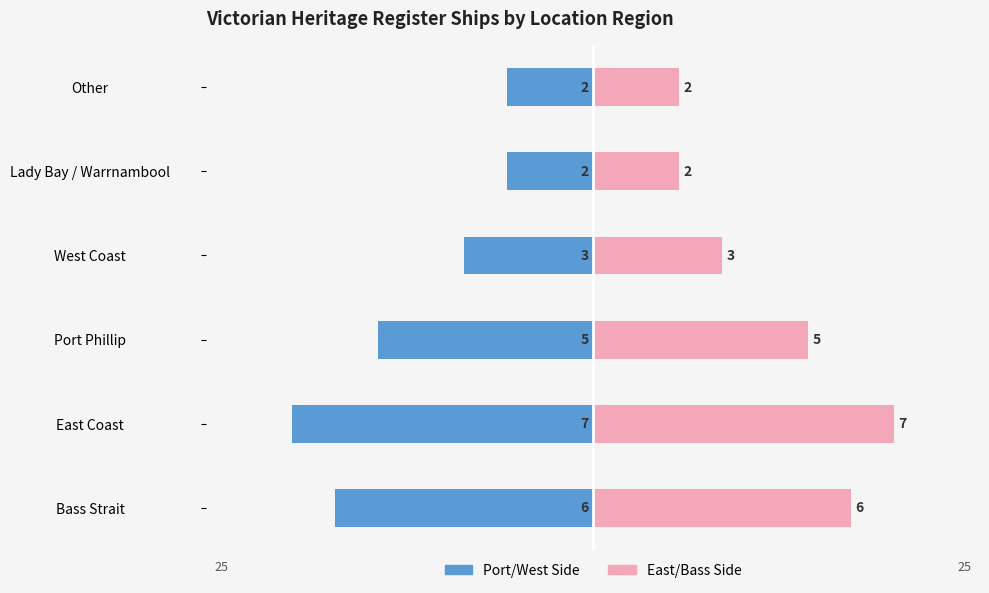

What is the difference between the maximum and minimum values in the Left coast ships series?

5